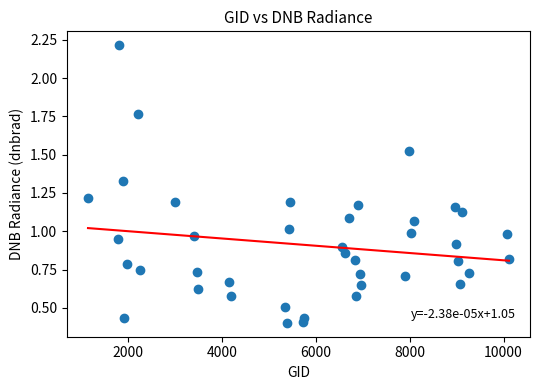

What is the range of X values (max minus min)?

8964.0